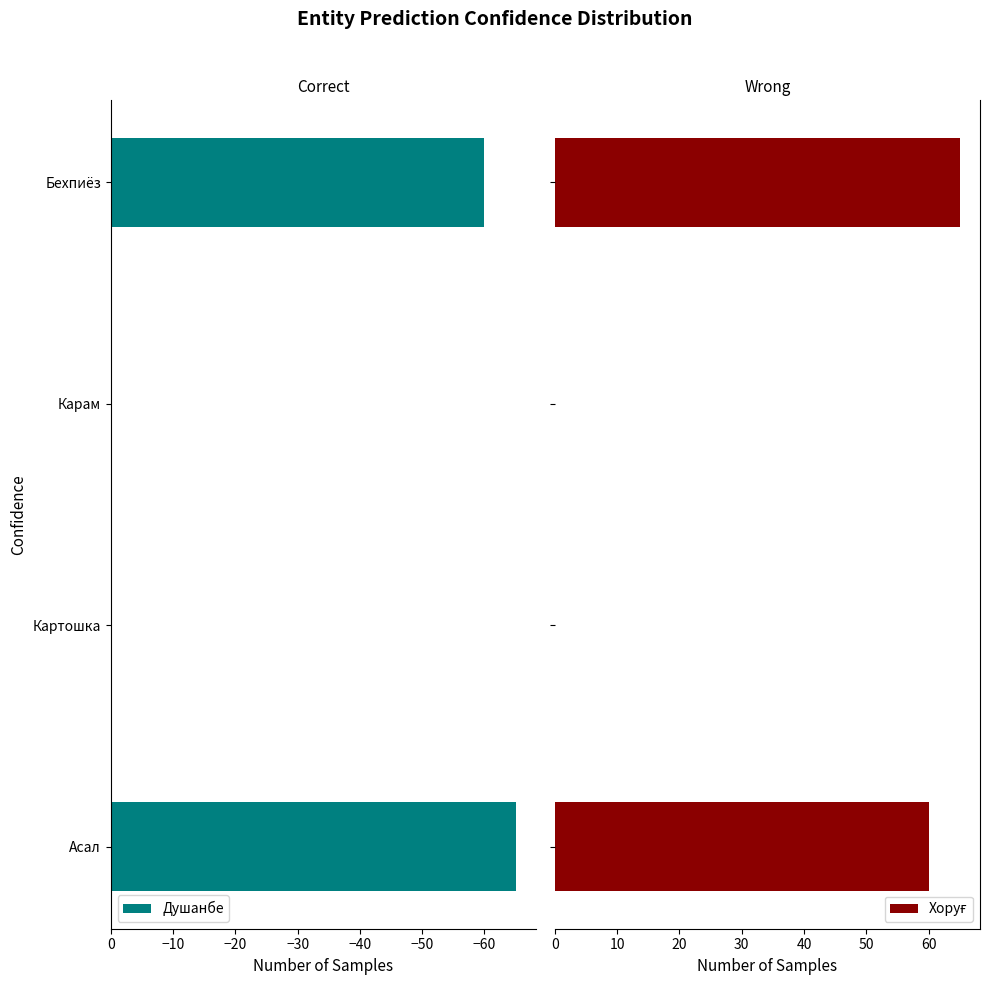

What are all the series names shown in the legend?

Душанбе, Хоруғ